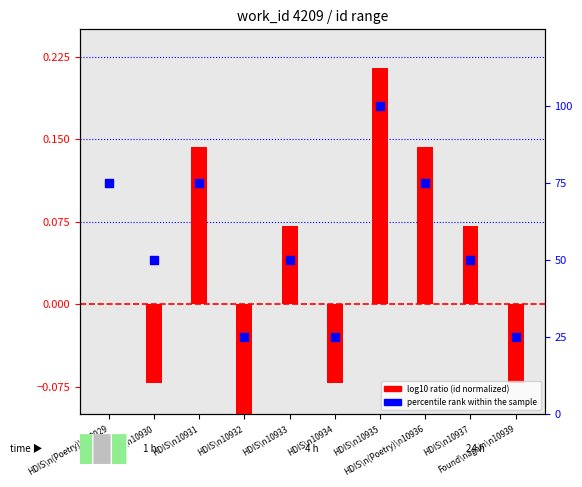

Which series has the largest total across all categories?

percentile rank within the sample